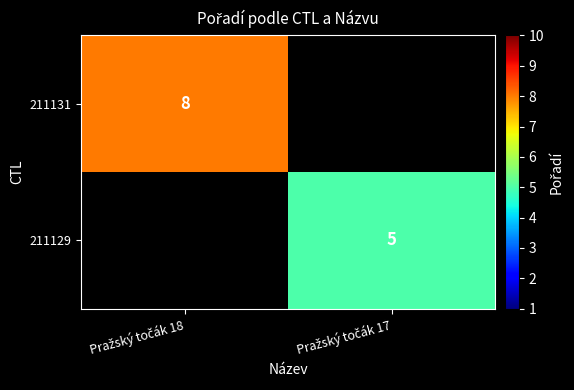

Is the value of 211129 at Pražský točák 18 greater than the value of 211131 at Pražský točák 17?

No